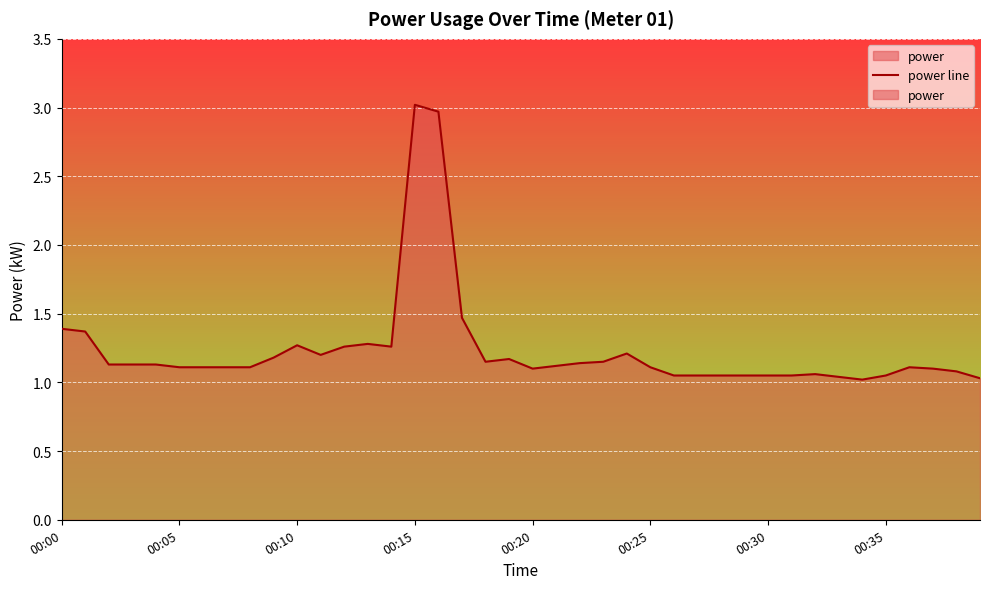

What is the approximate value at 00:25?

1.1